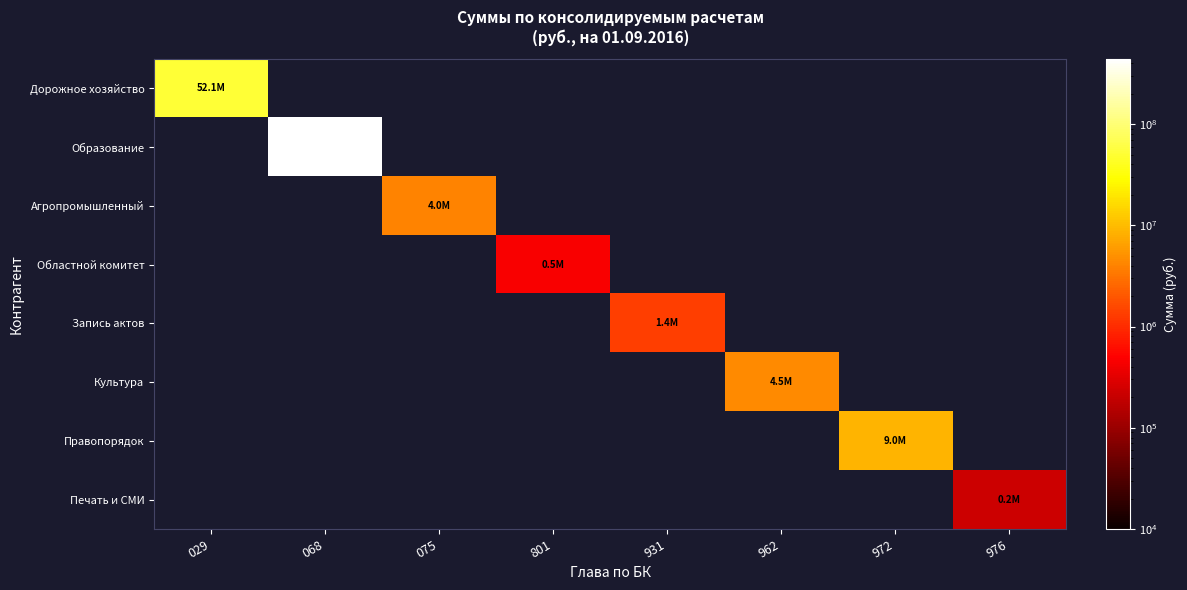

How many distinct data groups are displayed?

8